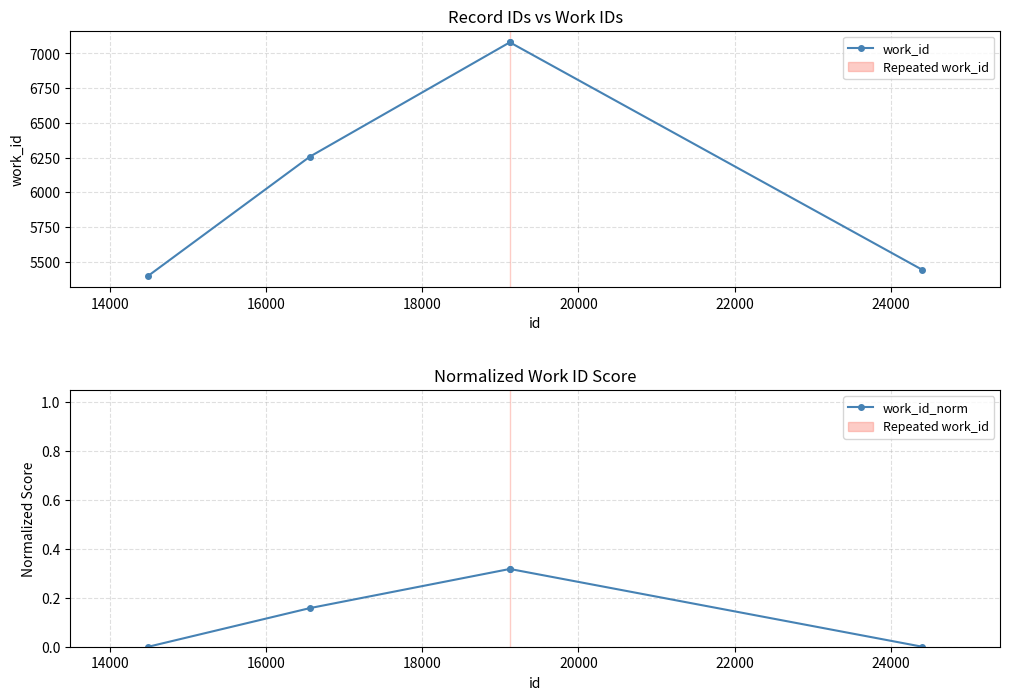

Rank the series by their maximum value, from highest to lowest.

work_id, work_id_norm